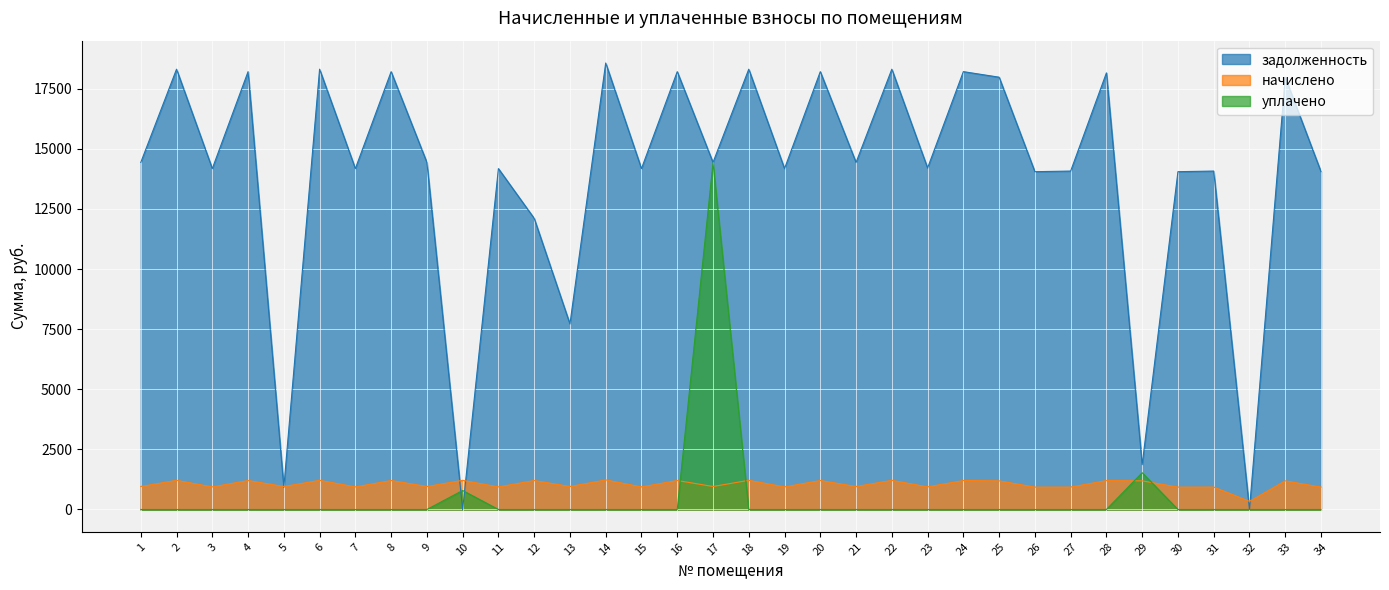

How many values in the задолженность series are below 14432?

17